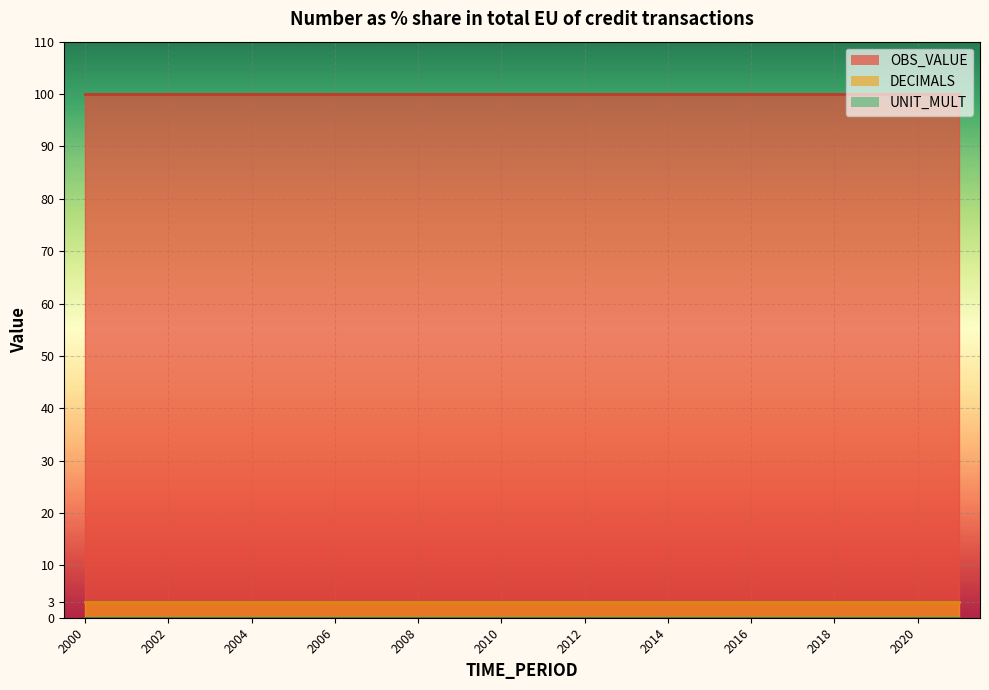

Is the value of DECIMALS line at 2010 greater than the value of OBS_VALUE line at 20?

No